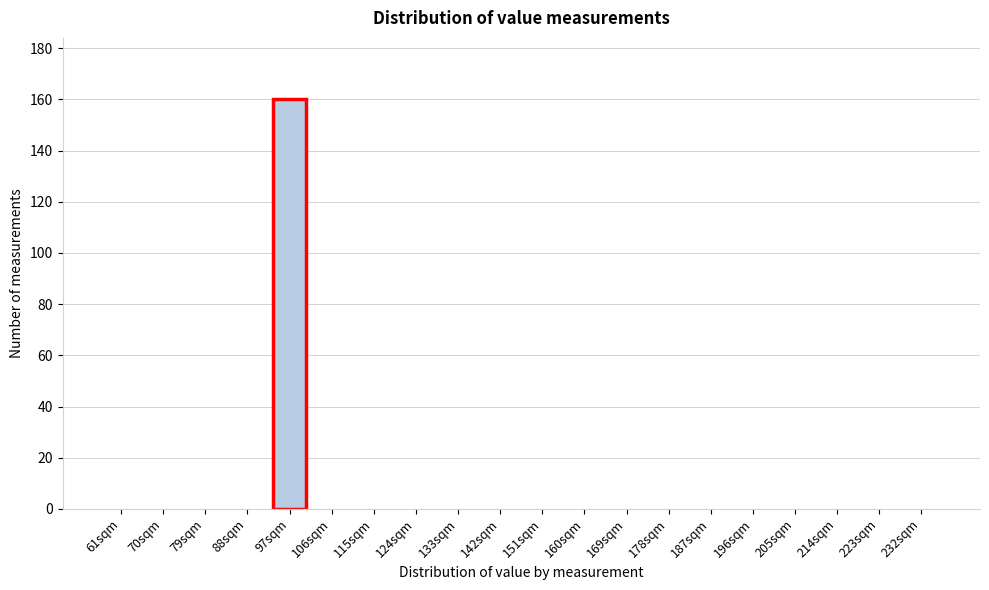

Reading right to left, what are all the values shown in this chart?

232sqm=0	223sqm=0	214sqm=0	205sqm=0	196sqm=0	187sqm=0	178sqm=0	169sqm=0	160sqm=0	151sqm=0	142sqm=0	133sqm=0	124sqm=0	115sqm=0	106sqm=0	97sqm=160	88sqm=0	79sqm=0	70sqm=0	61sqm=0